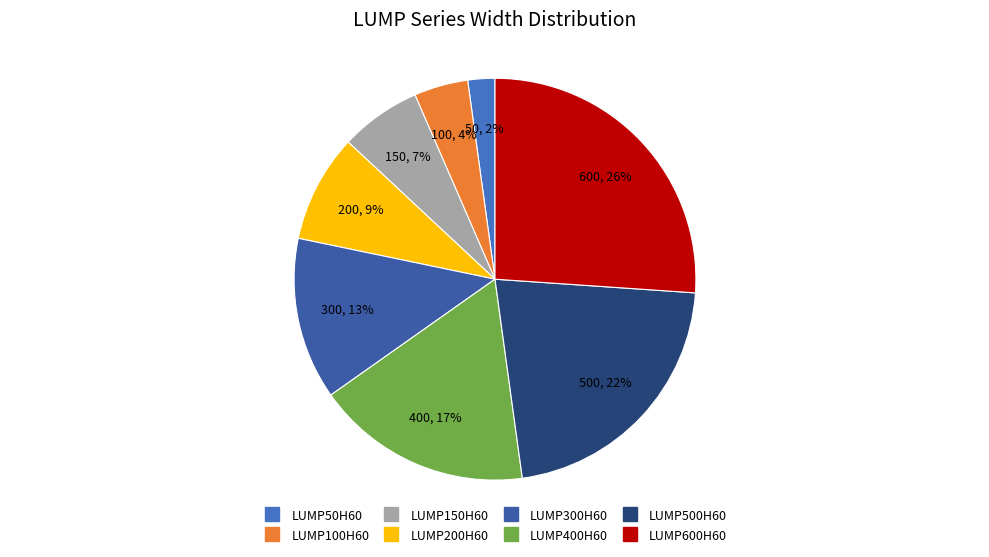

What portion of the pie excludes LUMP600H60?

73.9%